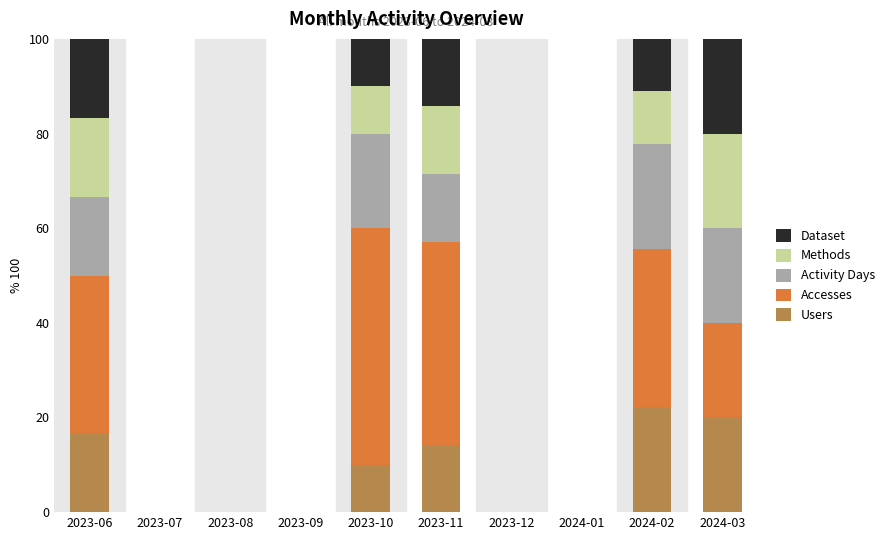

The value of Users at 2023-10 is 10.0. True or false?

True